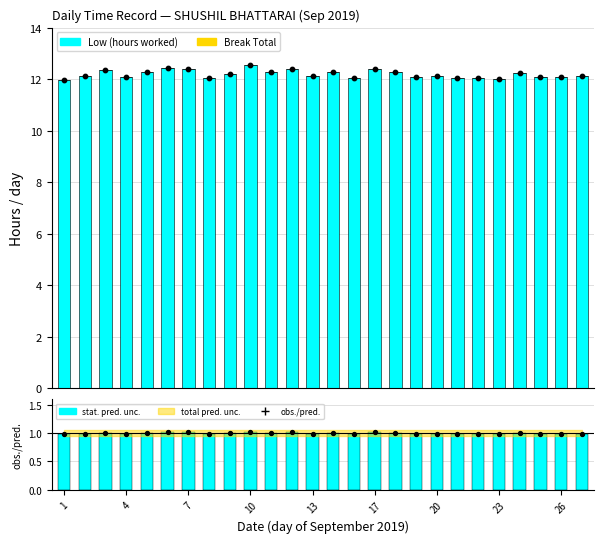

At how many categories does at least one series exceed 9?

26